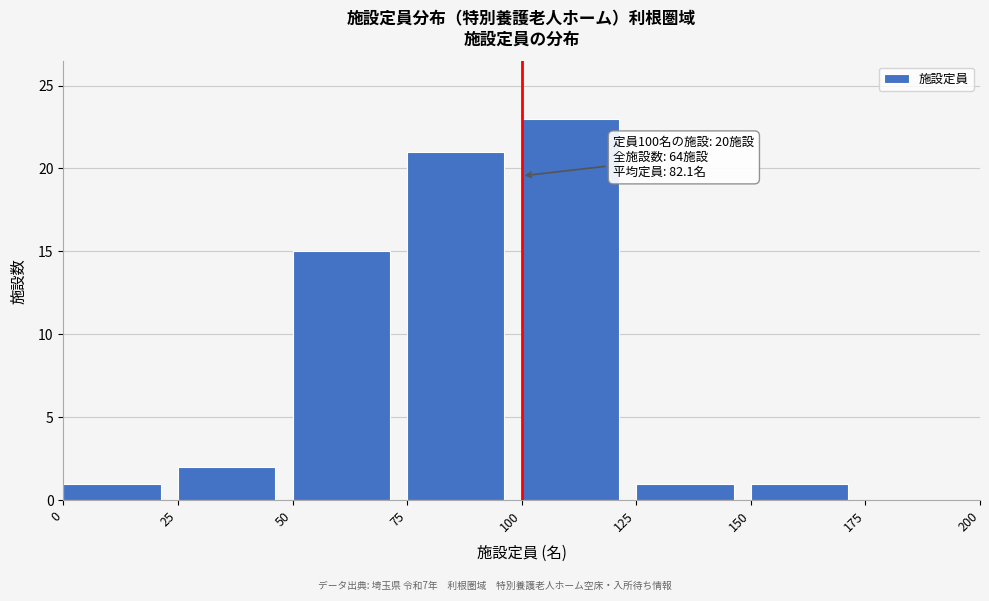

Which range on the x-axis has the tallest bar?

100 to 125